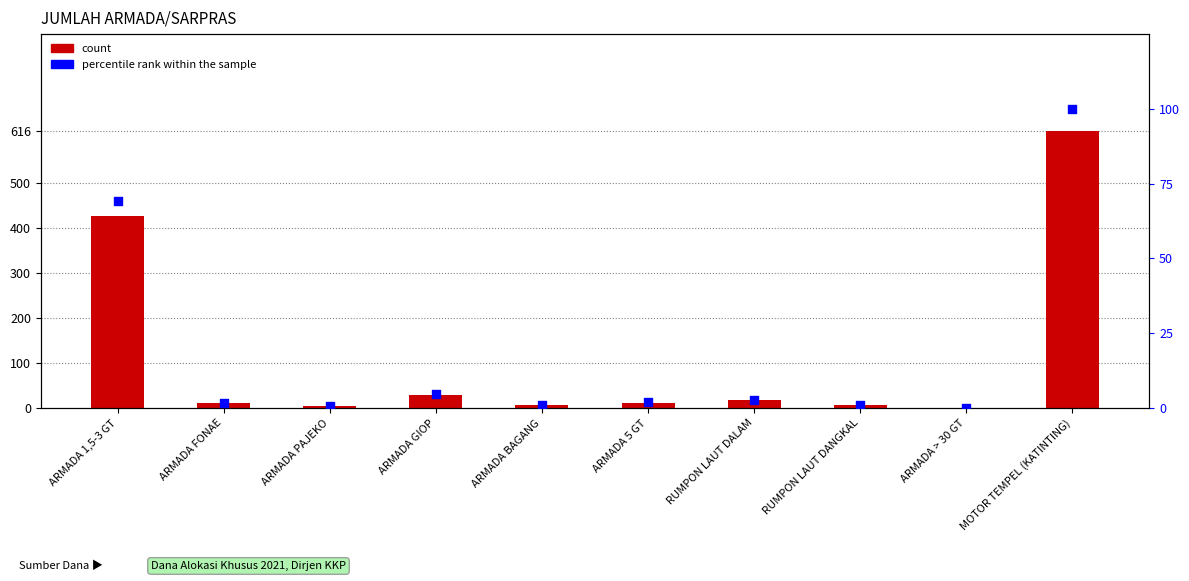

What is the total value across all series at RUMPON LAUT DALAM?

19.8